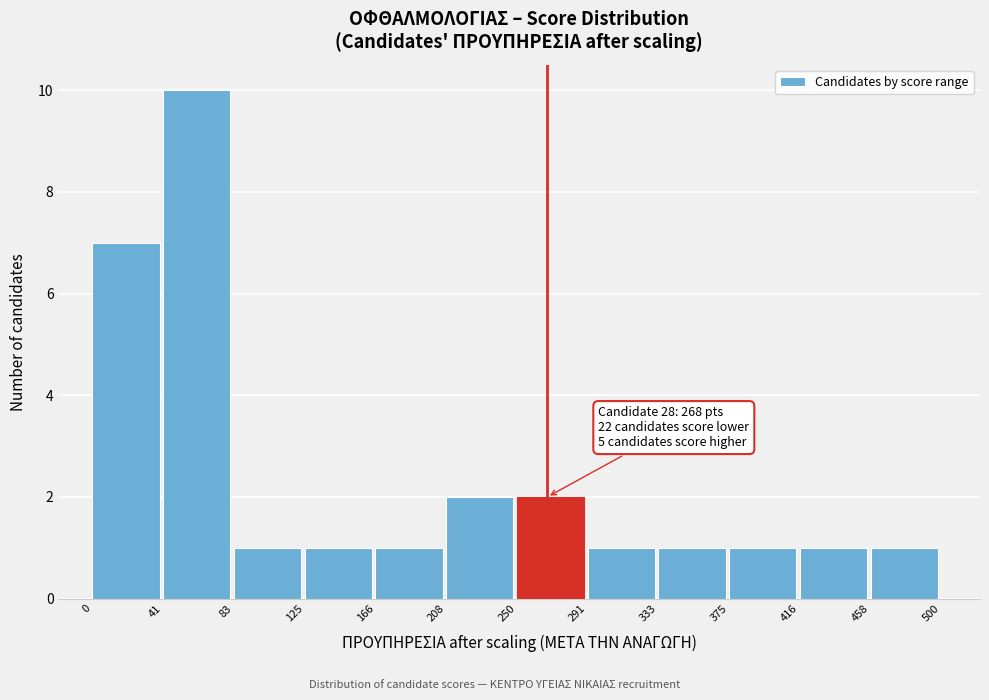

Which range on the x-axis has the tallest bar?

41 to 83